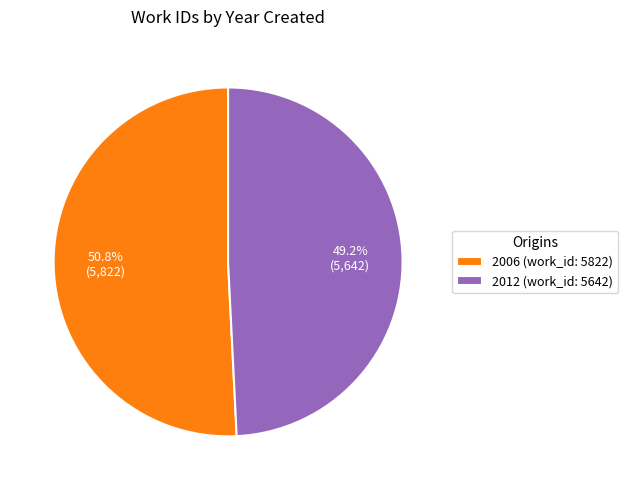

What portion of the pie excludes 2012 (work_id: 5642)?

50.8%